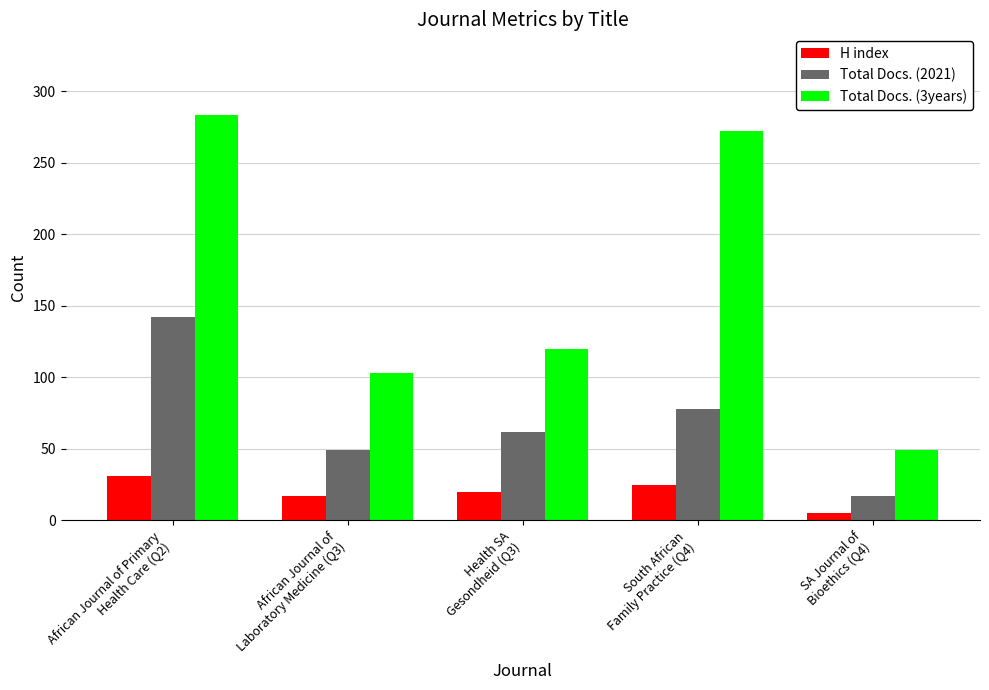

Reading left to right, transcribe all the data shown in this chart.

H index: 31	17	20	25	5
Total Docs. (2021): 142	49	62	78	17
Total Docs. (3years): 283	103	120	272	49